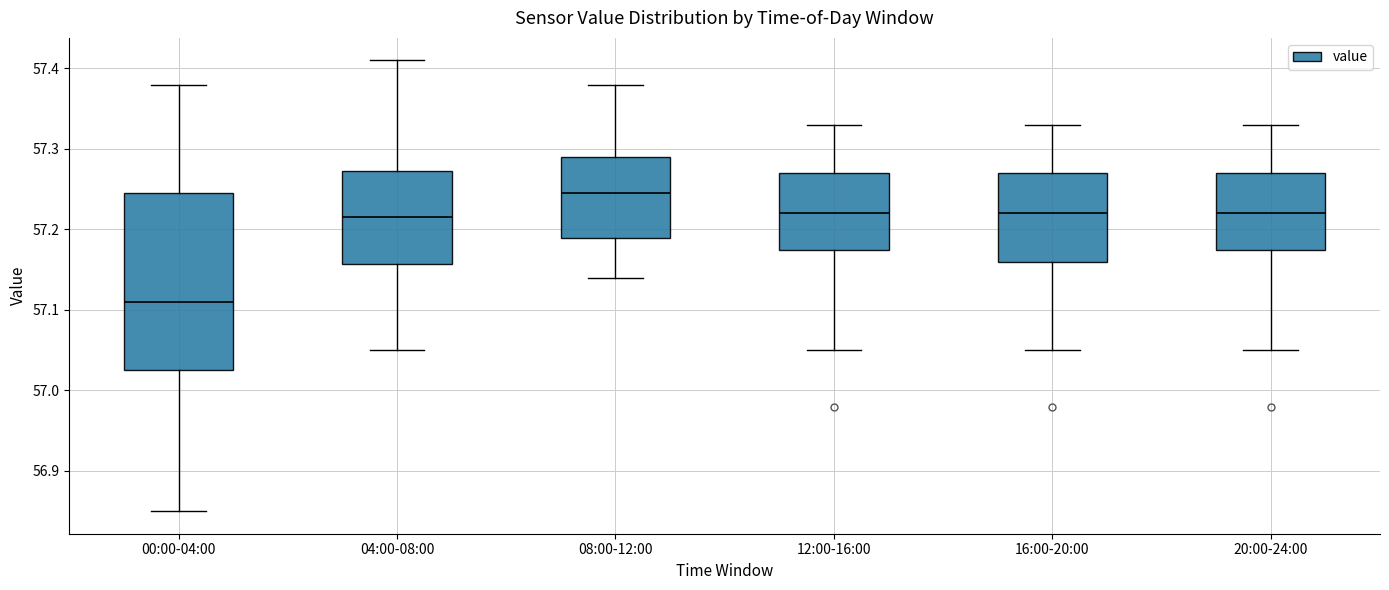

Where is the lower edge of the box for 12:00-16:00 on the y-axis? The values are not printed on the chart, so give them approximately, as read against the axis.

57.18